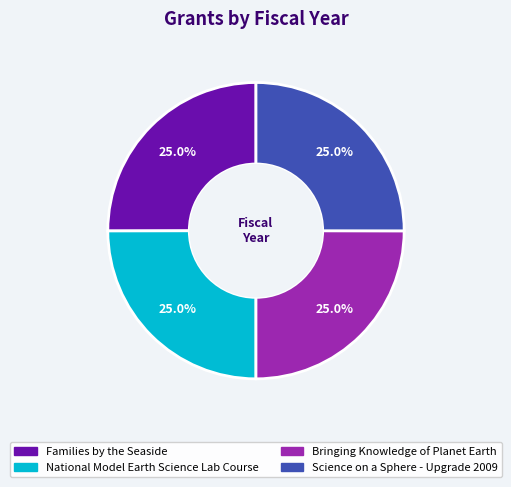

Is it true that National Model Earth Science Lab Course is 25% of the pie?

True